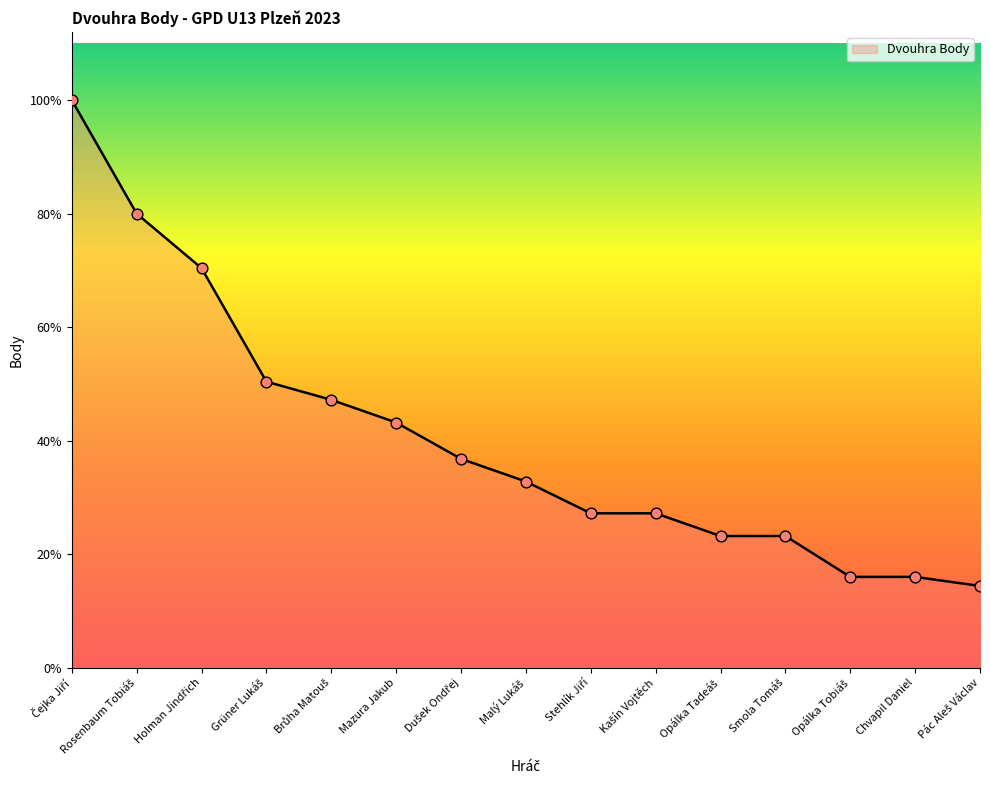

What is the change in value from Rosenbaum Tobiáš to Dušek Ondřej?

-54